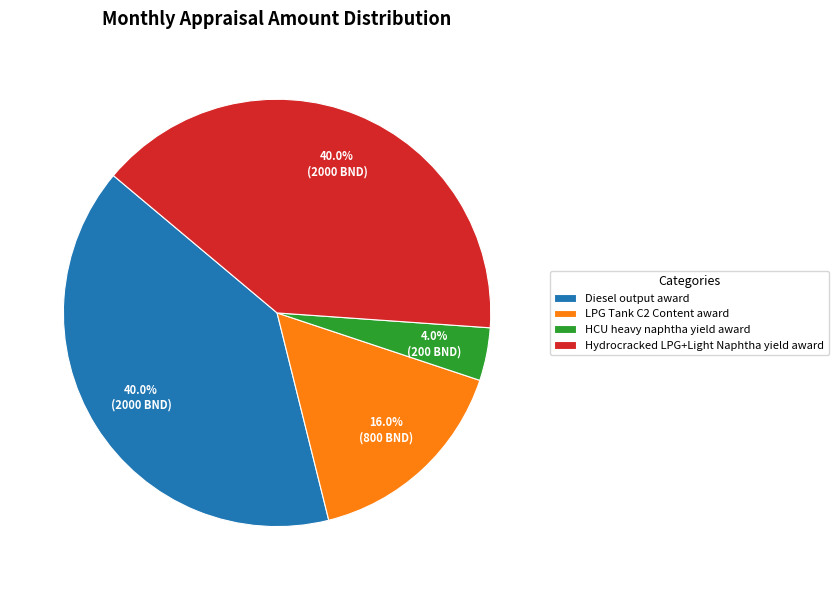

What is the ratio of the value at Hydrocracked LPG+Light Naphtha yield award to the value at LPG Tank C2 Content award?

2.5